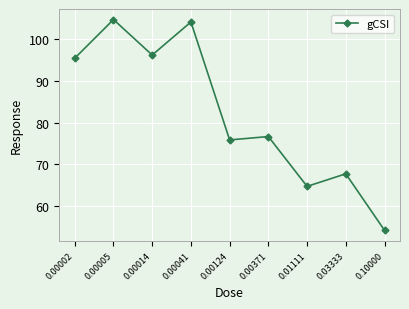

What is the ratio of the value at 0.00371 to the value at 0.00124?

1.0